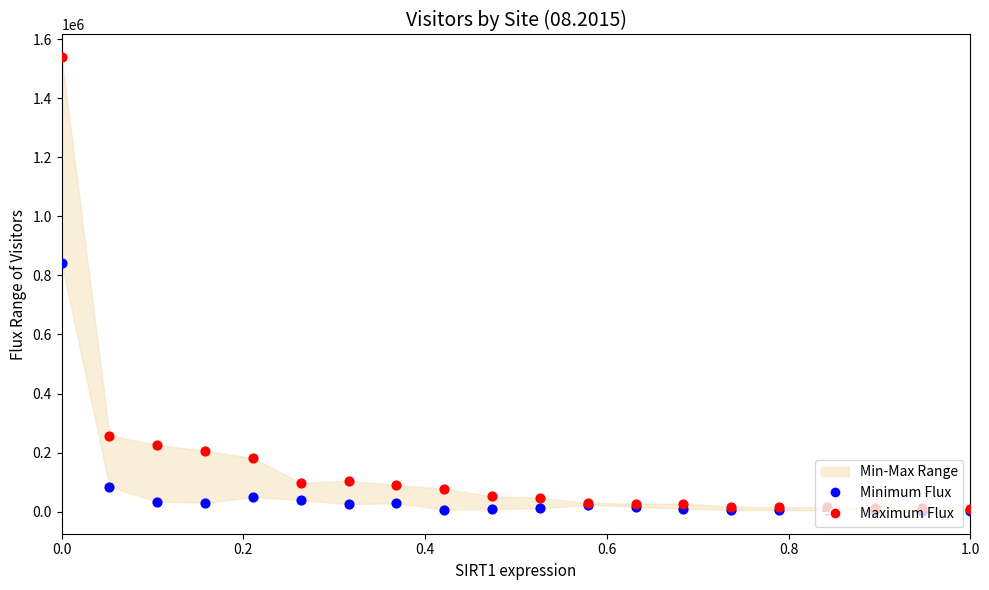

Which series has the largest total across all categories?

Maximum Flux